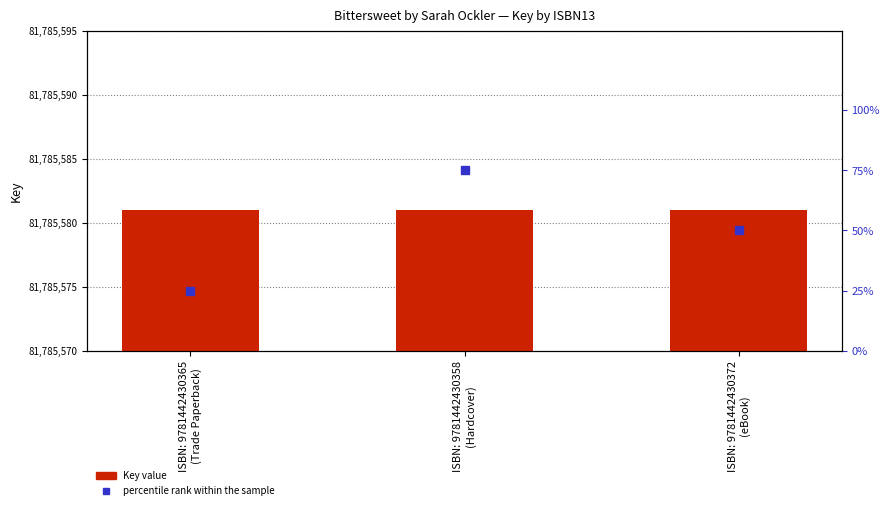

Which series has the largest Y range (max minus min)?

percentile rank within the sample